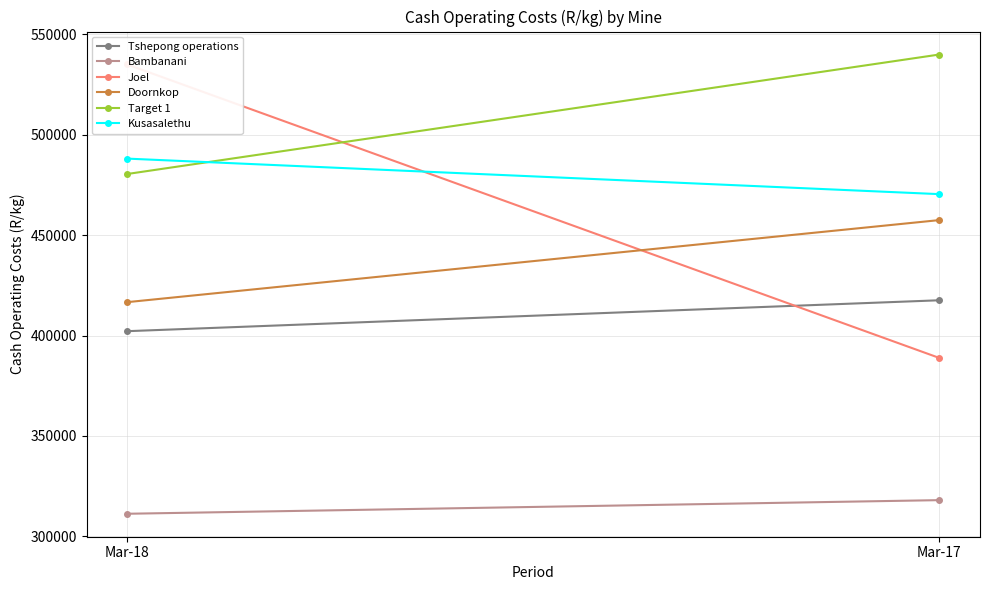

Reading left to right, transcribe all the data shown in this chart.

Tshepong operations: 402174	417575
Bambanani: 311244	318026
Joel: 535029	388837
Doornkop: 416633	457508
Target 1: 480459	539973
Kusasalethu: 488127	470430